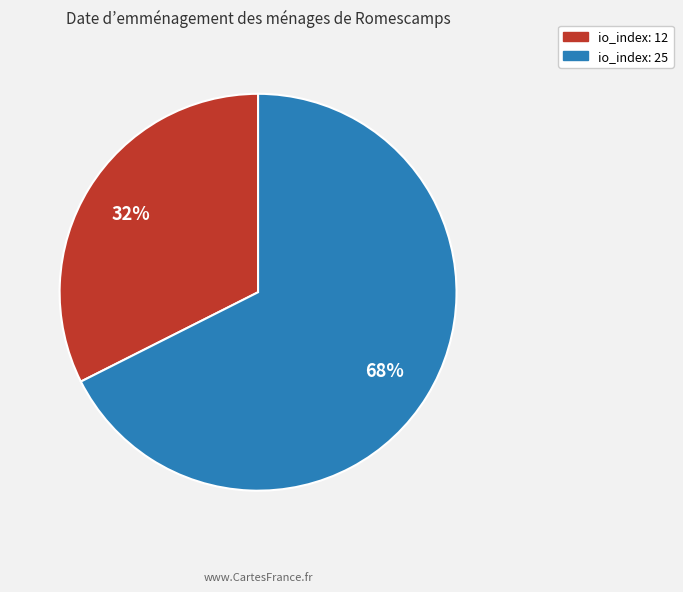

What percentage is the io_index: 12 slice, to the nearest percent?

32%